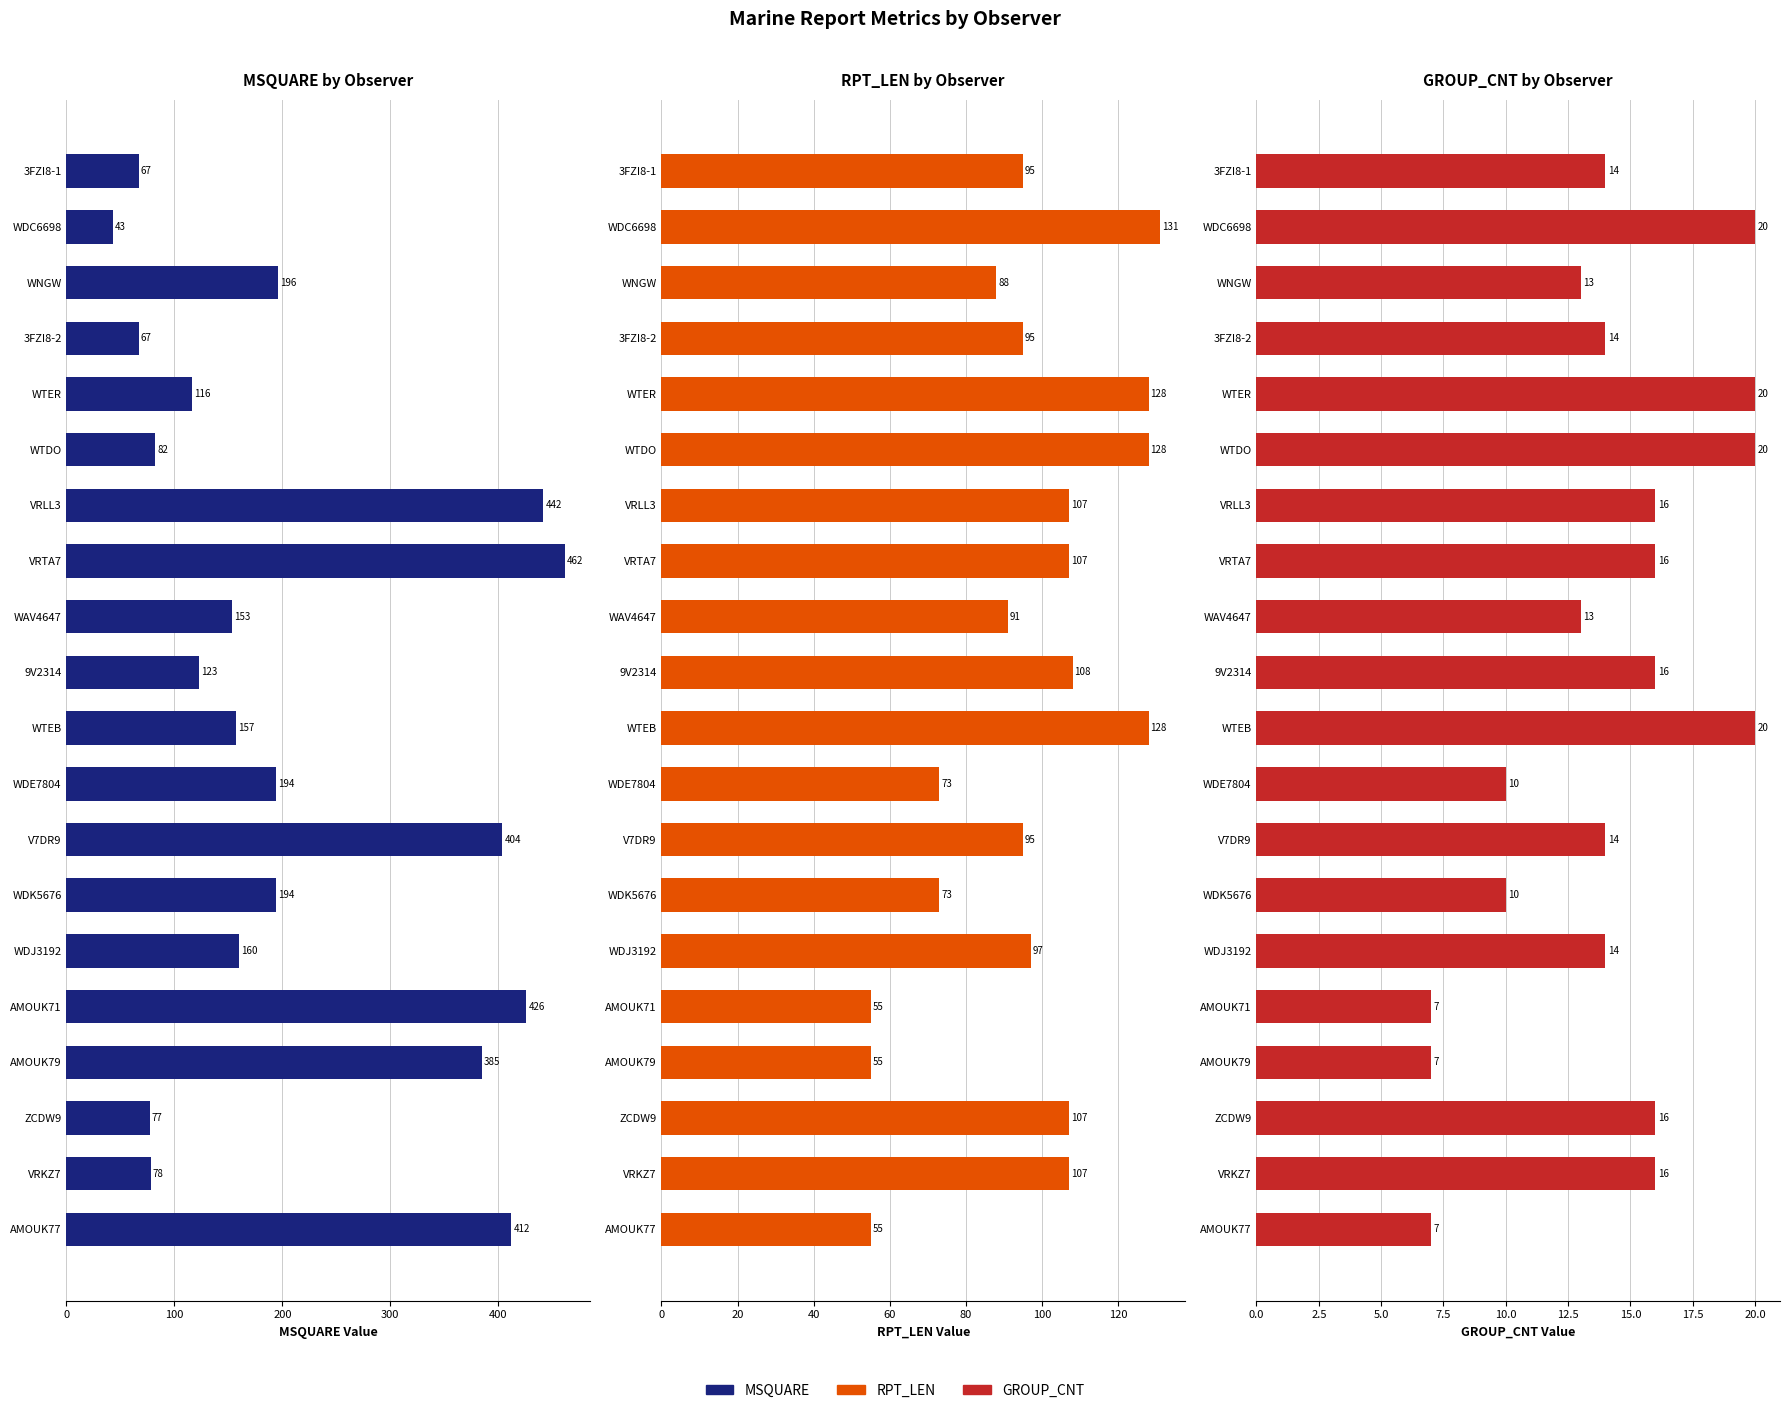

At WTEB, list the series in order from largest to smallest.

MSQUARE, RPT_LEN, GROUP_CNT